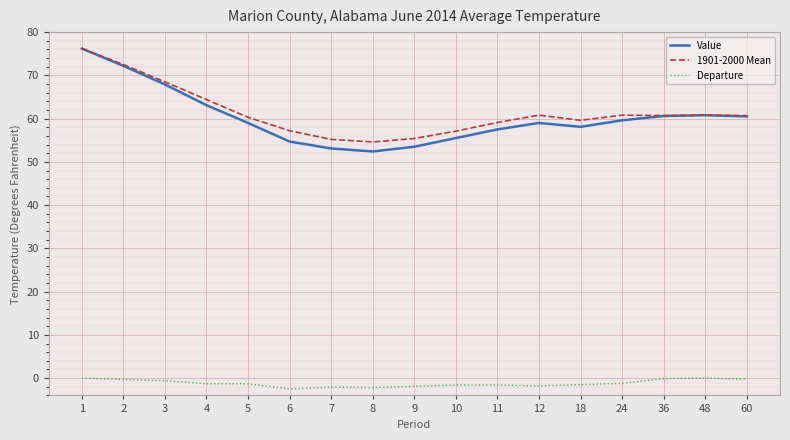

The value of Value at 60 is 79.3. True or false?

False